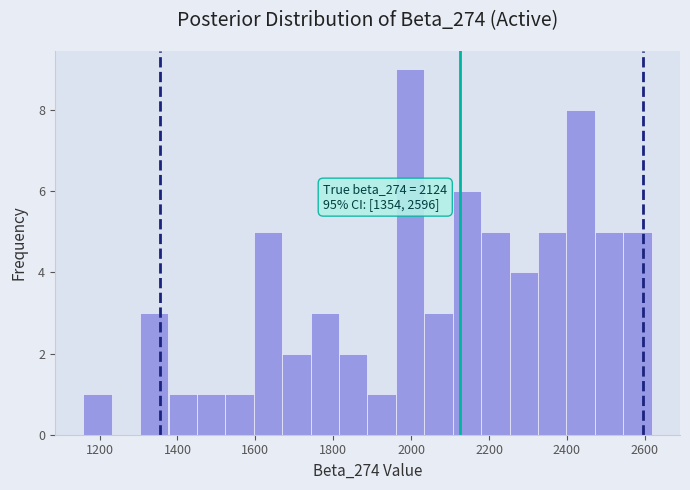

Read against the x-axis, roughly where is the centre of the tallest bar?

2000